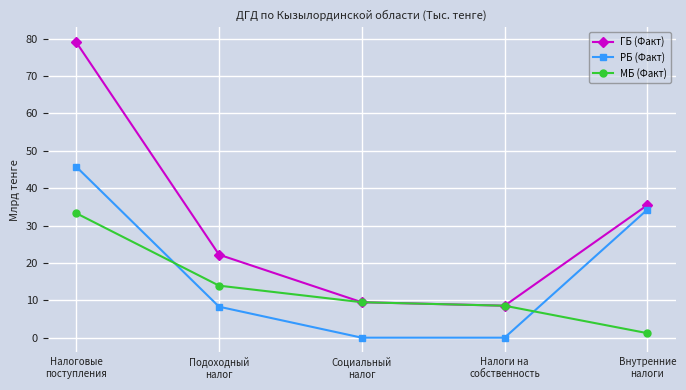

What is the value of the МБ (Факт) point at the 3rd from the left?

9.5